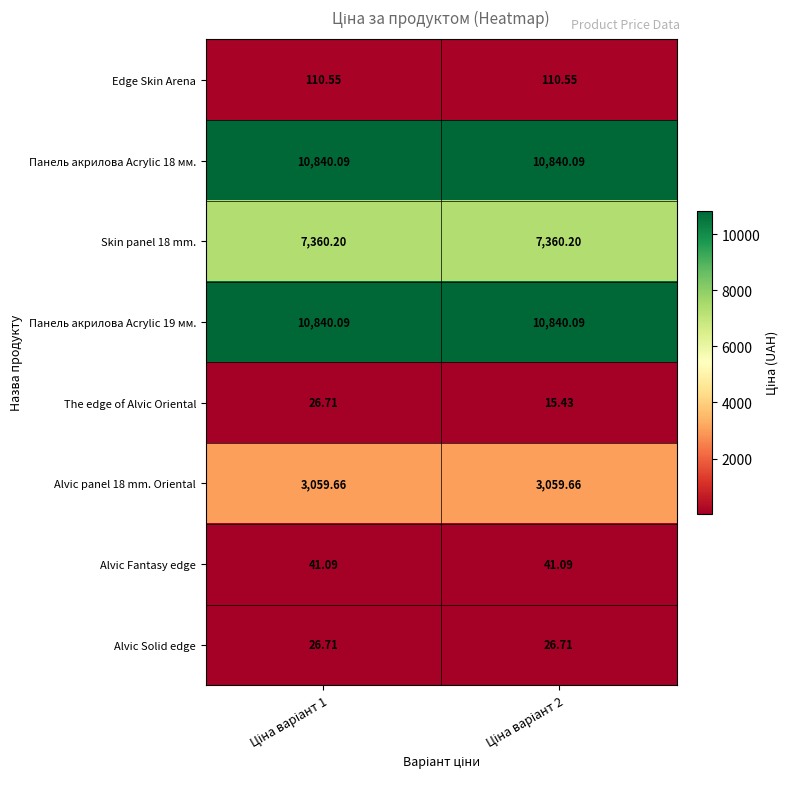

Which series has the widest spread of values?

The edge of Alvic Oriental